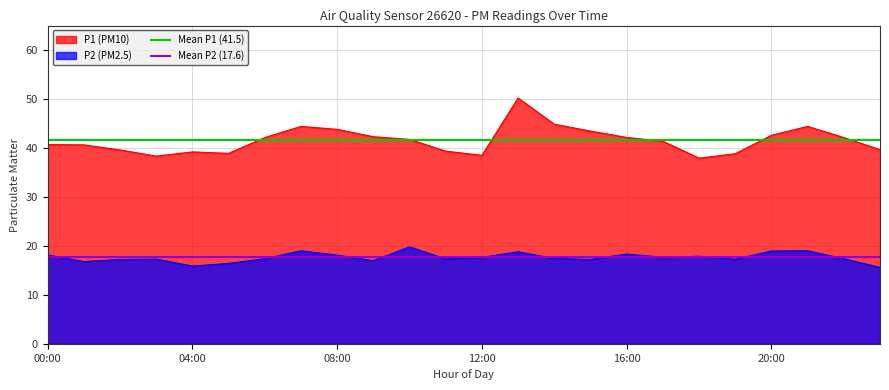

True or false: Mean P2 (17.6) and Mean P1 (41.5) cross at least once.

False